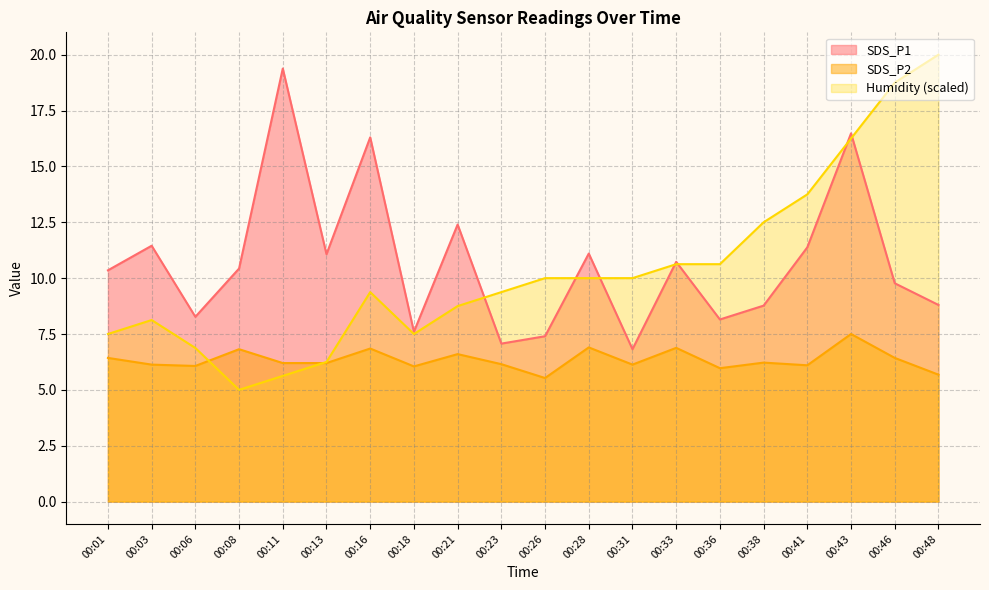

In SDS_P2, how many points are higher than both neighbors (excluding endpoints)?

7